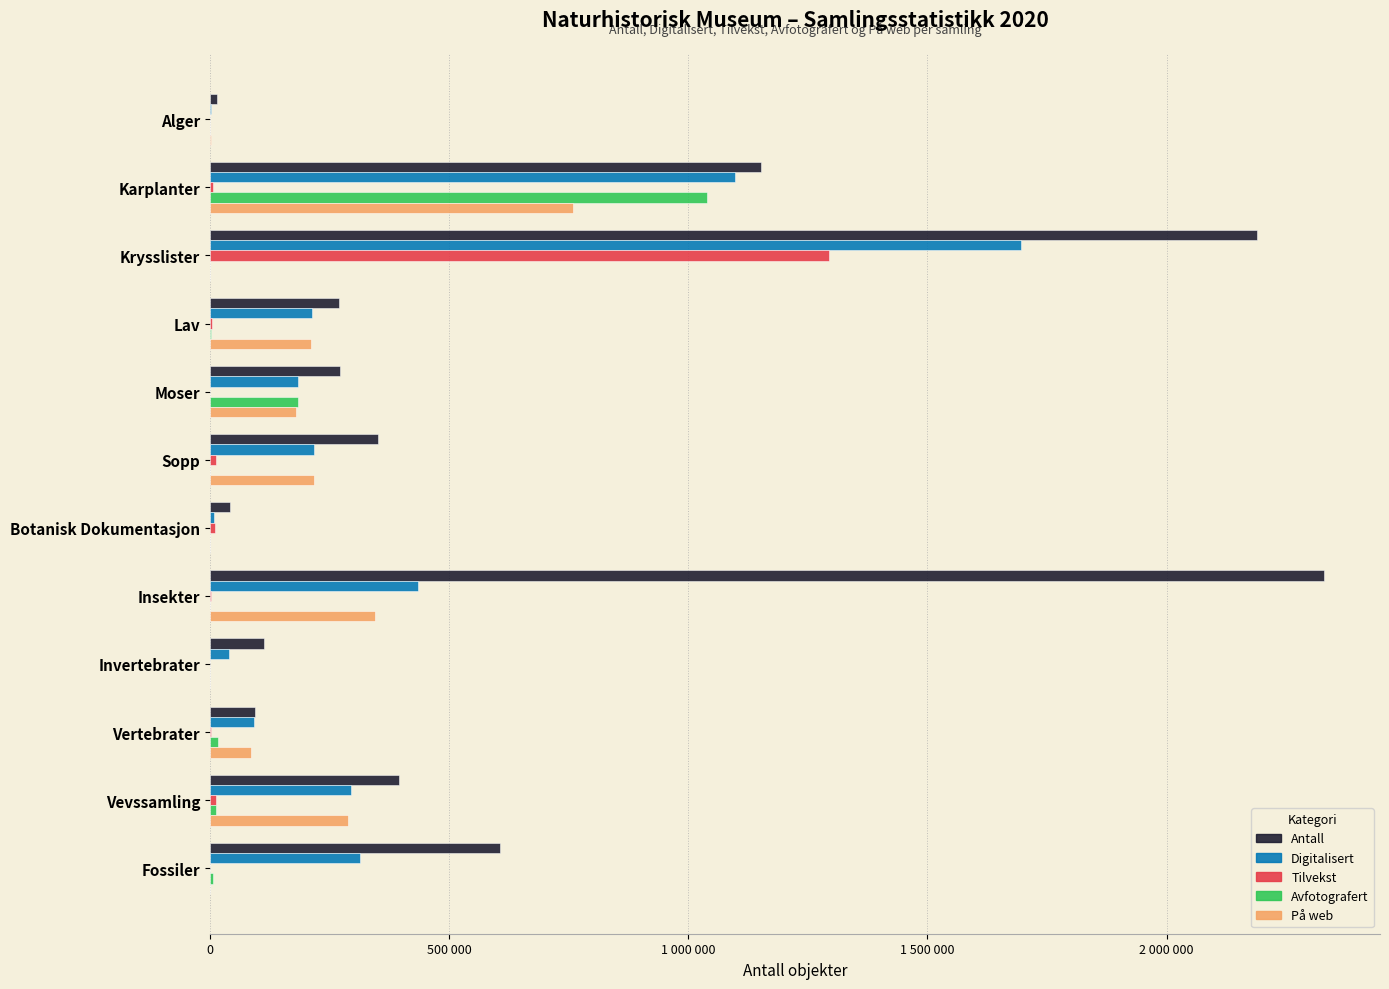

Reading left to right, what are all the values shown in this chart?

Antall: 14362	1152730	2190000	269171	271208	351200	43000	2329746	114138	94820	395041	607135
Digitalisert: 3405	1097503	1695000	212542	184585	218744	9600	435853	40906	92074	294175	313157
Tilvekst: 114	7100	1295000	4500	500	12331	11600	2890	433	3292	13050	0
Avfotografert: 0	1040000	0	1500	183891	0	0	1098	409	16084	12588	5900
På web: 3405	760000	0	210900	180000	218343	0	345666	0	86140	289181	0